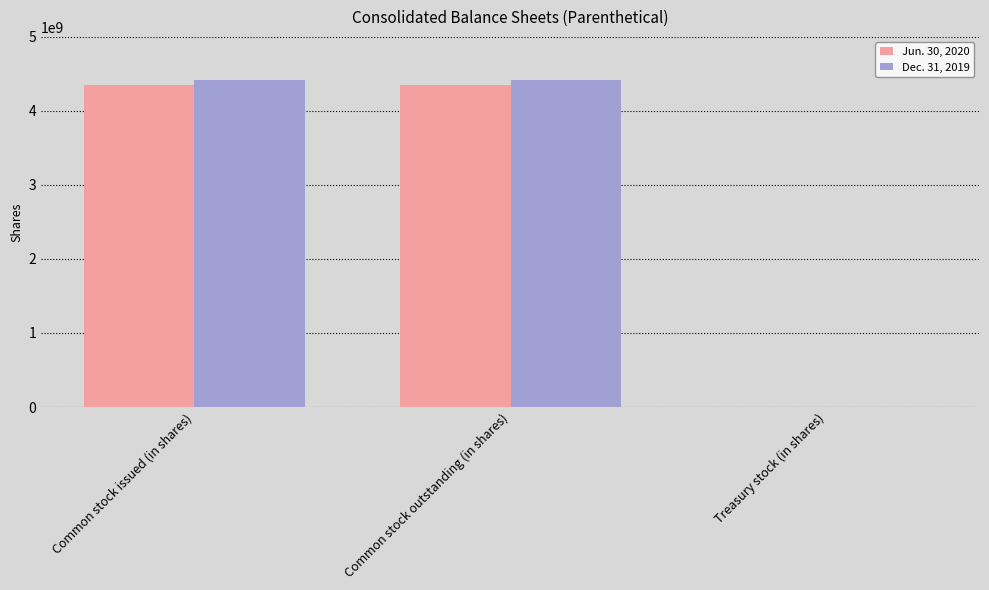

The value of Dec. 31, 2019 at Common stock issued (in shares) is 4412000000. True or false?

True